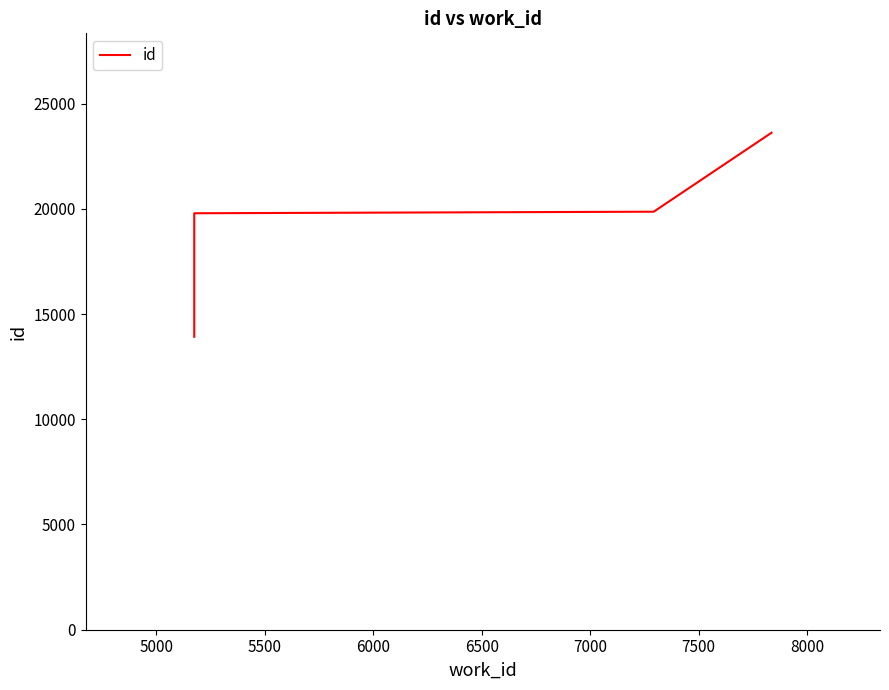

The value at 5500 is 19862. True or false?

True